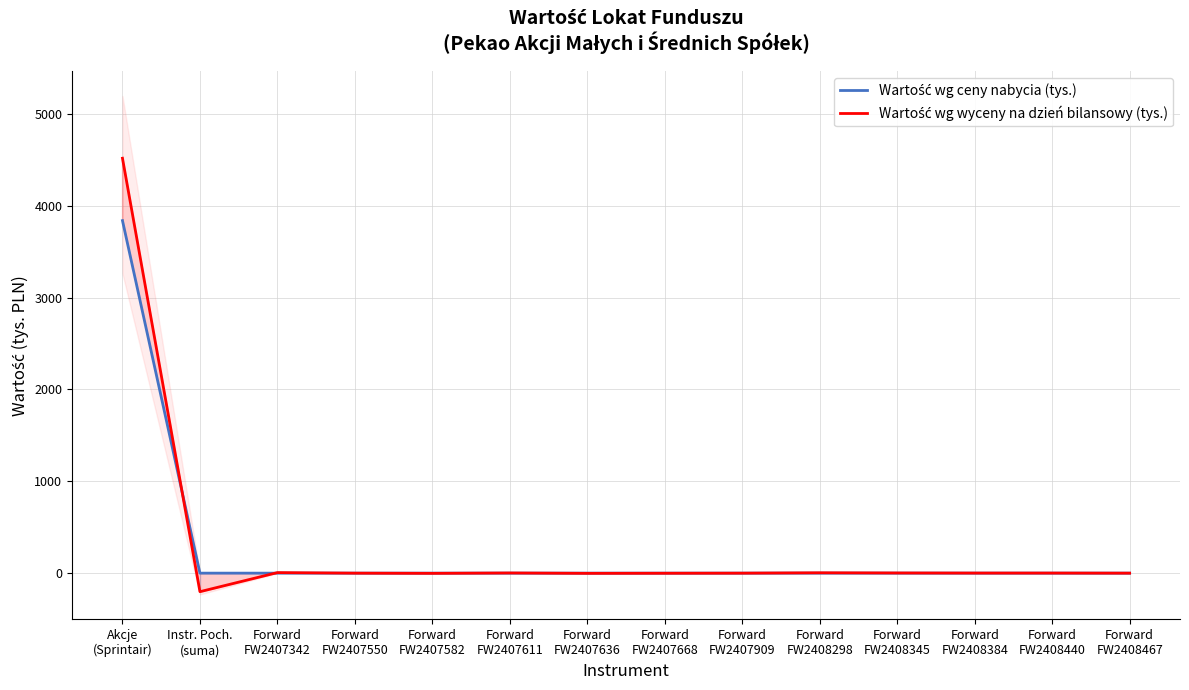

List the labels in order of Wartość wg ceny nabycia (tys.) value, smallest first.

Instr. Poch.
(suma), Forward
FW2407342, Forward
FW2407550, Forward
FW2407582, Forward
FW2407611, Forward
FW2407636, Forward
FW2407668, Forward
FW2407909, Forward
FW2408298, Forward
FW2408345, Forward
FW2408384, Forward
FW2408440, Forward
FW2408467, Akcje
(Sprintair)